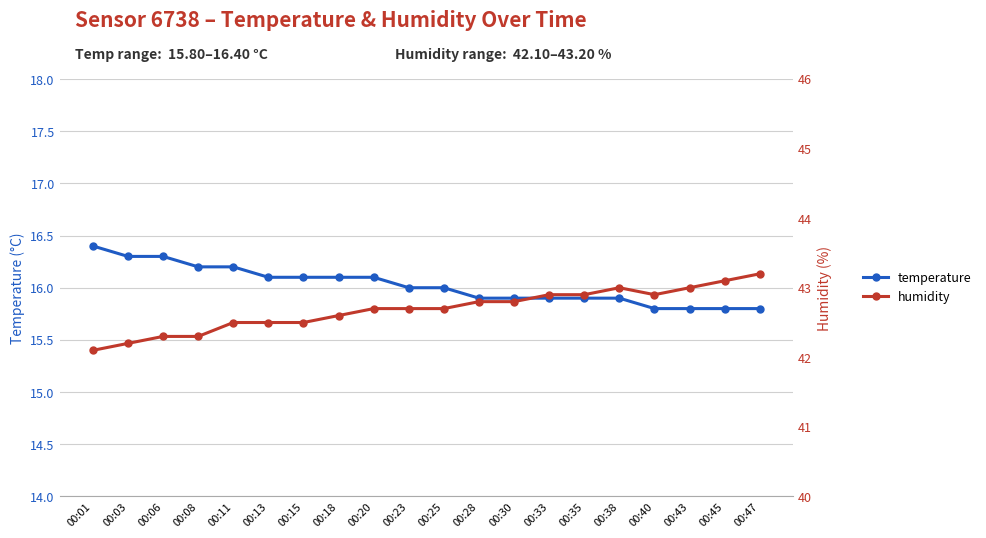

Count the number of data series in this chart.

2